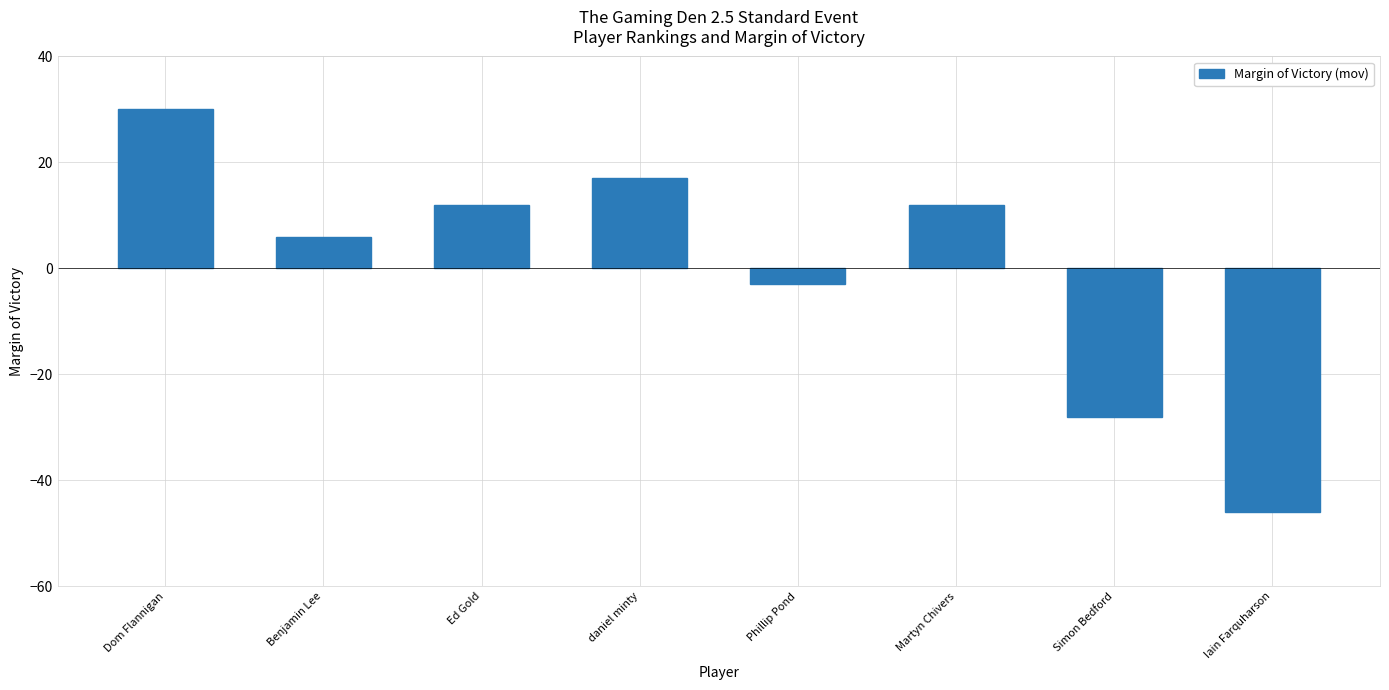

What value does the data have at Martyn Chivers?

12